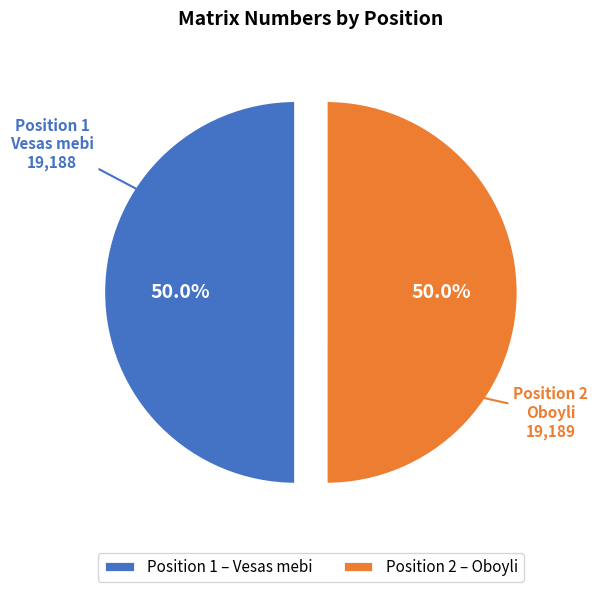

Do Position 1 – Vesas mebi and Position 2 – Oboyli together represent more than half of the pie?

Yes